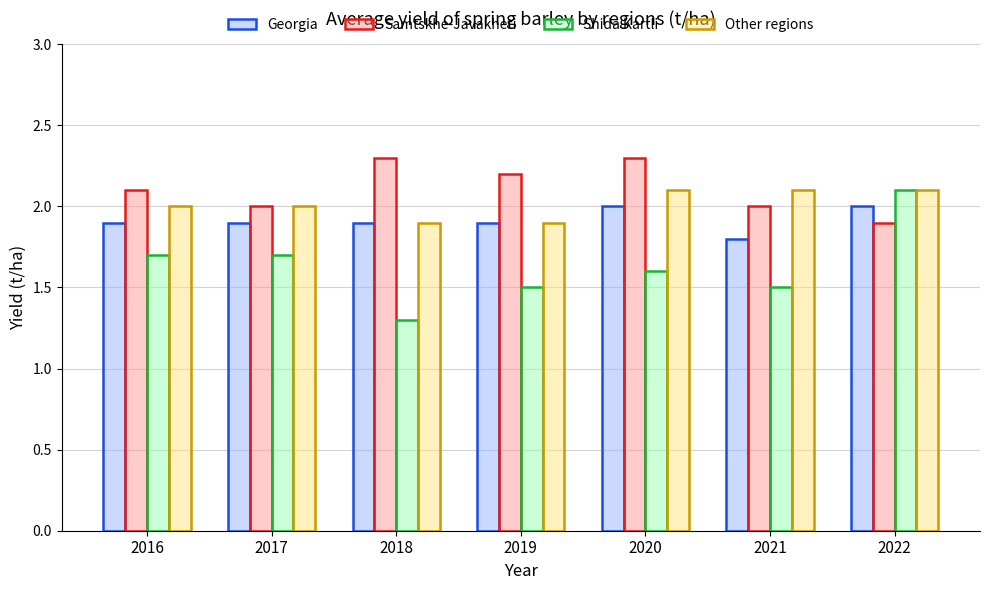

Rank the series at 2020 from lowest to highest value.

Shida Kartli, Georgia, Other regions, Samtskhe-Javakheti